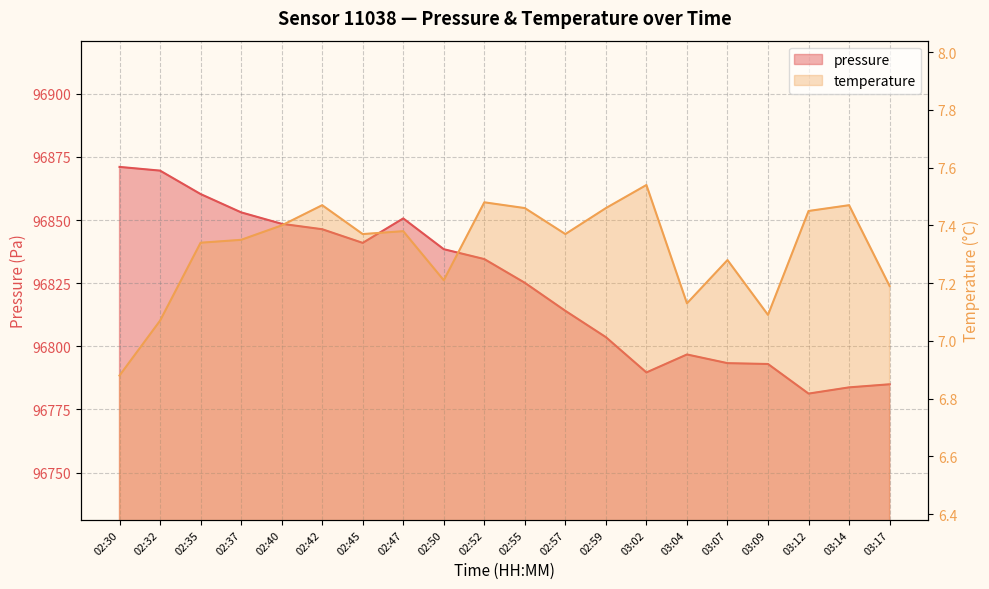

Reading left to right, what are all the values shown in this chart?

pressure: 02:30=96871.1	02:32=96869.6	02:35=96860.3	02:37=96853.1	02:40=96848.5	02:42=96846.4	02:45=96841.0	02:47=96850.7	02:50=96838.5	02:52=96834.6	02:55=96825.2	02:57=96814.1	02:59=96803.6	03:02=96789.7	03:04=96796.8	03:07=96793.3	03:09=96793.0	03:12=96781.3	03:14=96783.8	03:17=96785.0
temperature: 02:30=6.9	02:32=7.1	02:35=7.3	02:37=7.3	02:40=7.4	02:42=7.5	02:45=7.4	02:47=7.4	02:50=7.2	02:52=7.5	02:55=7.5	02:57=7.4	02:59=7.5	03:02=7.5	03:04=7.1	03:07=7.3	03:09=7.1	03:12=7.5	03:14=7.5	03:17=7.2